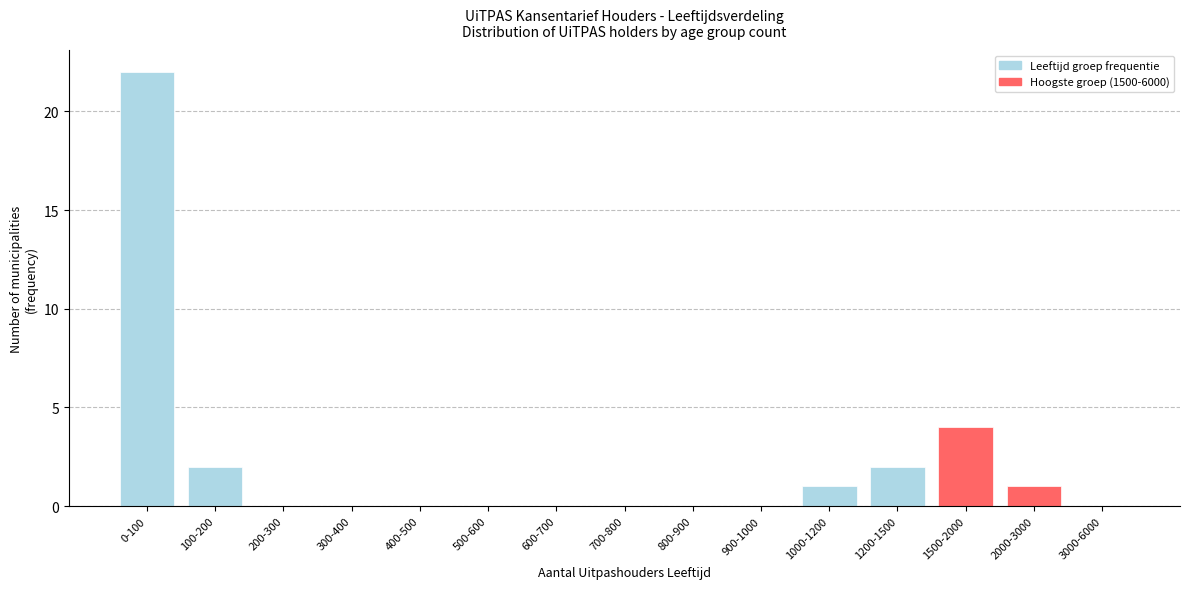

Reading right to left, transcribe all the data shown in this chart.

3000-6000=0	2000-3000=1	1500-2000=4	1200-1500=2	1000-1200=1	900-1000=0	800-900=0	700-800=0	600-700=0	500-600=0	400-500=0	300-400=0	200-300=0	100-200=2	0-100=22